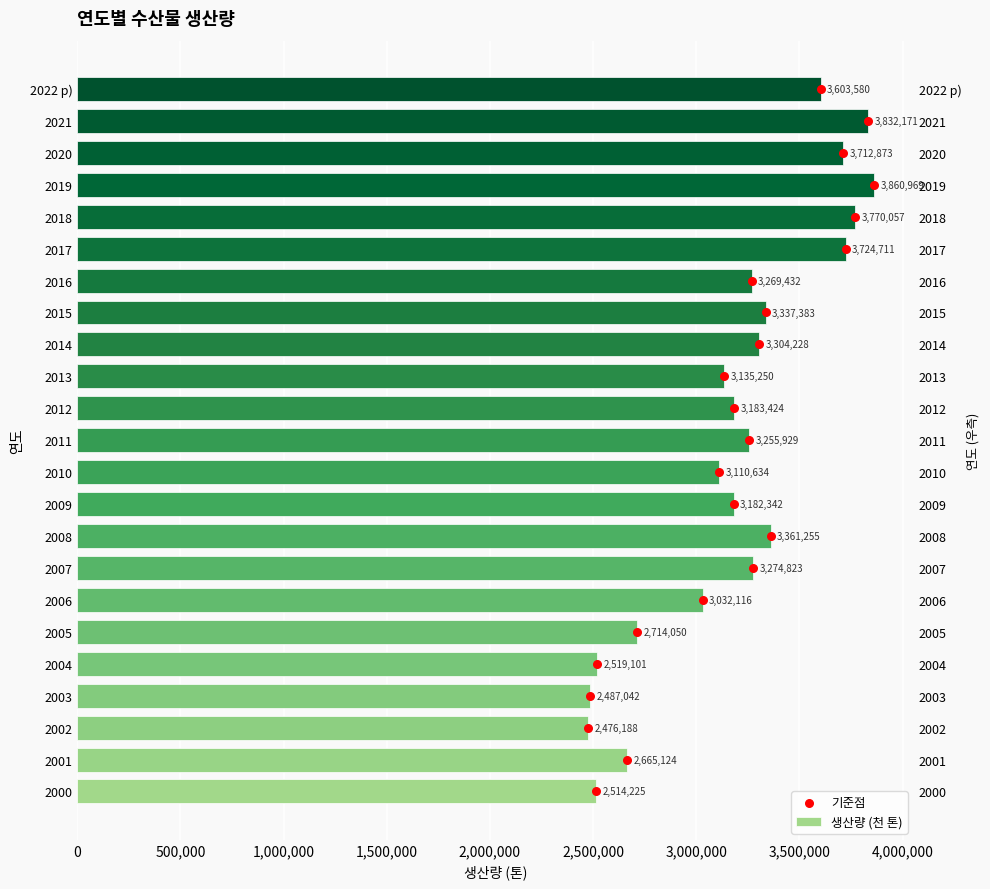

Which series has the largest total across all categories?

생산량 (천 톤)